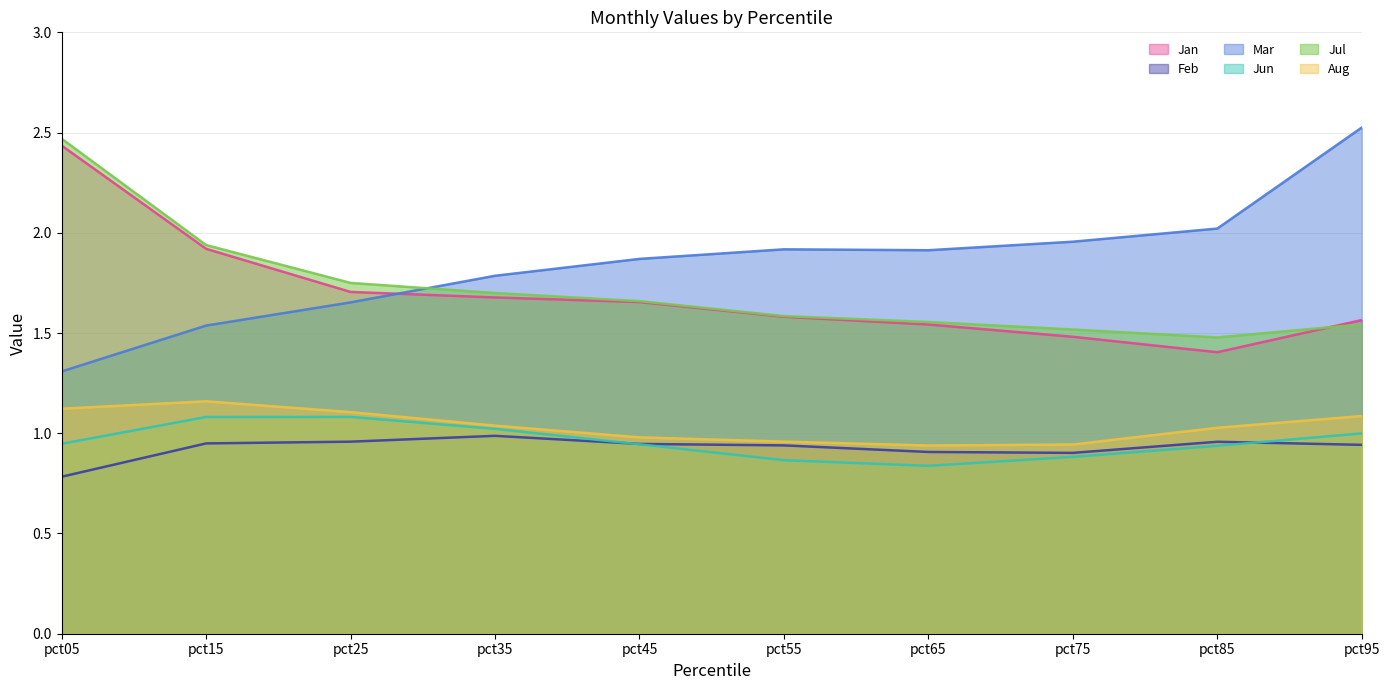

Which series has the largest total across all categories?

Mar